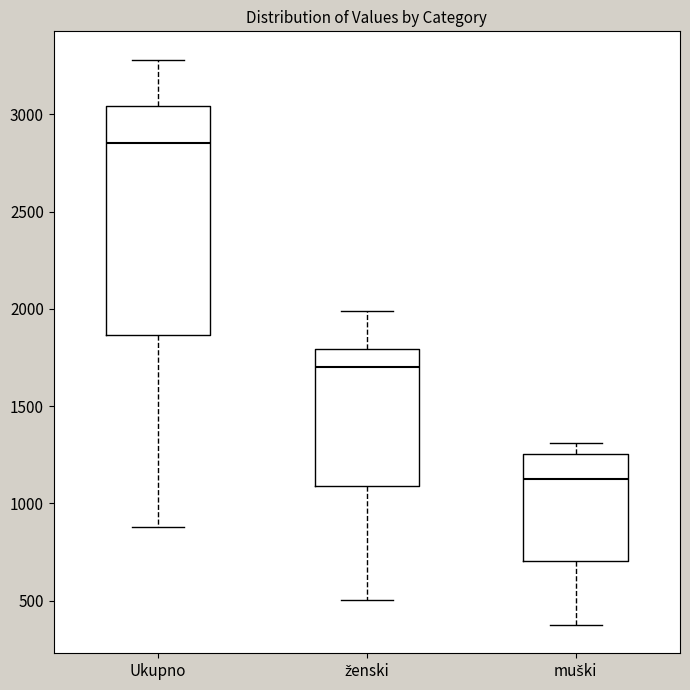

Reading left to right, transcribe this box plot: for each box, give where its median line is, the range the box spans, and where its two whiskers end, as read against the y-axis. The values are not printed on the chart, so give them approximately, as read against the axis.

Ukupno: median 2850, box 1850 to 3050, whiskers 900 to 3300
ženski: median 1700, box 1100 to 1800, whiskers 500 to 2000
muški: median 1150, box 700 to 1250, whiskers 350 to 1300